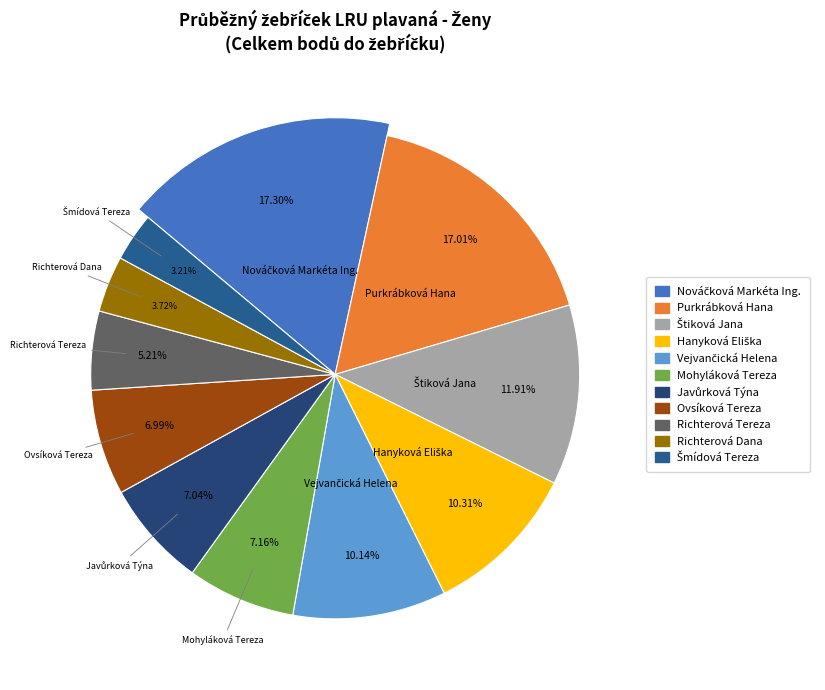

Which category has the smallest portion of the pie?

Šmídová Tereza